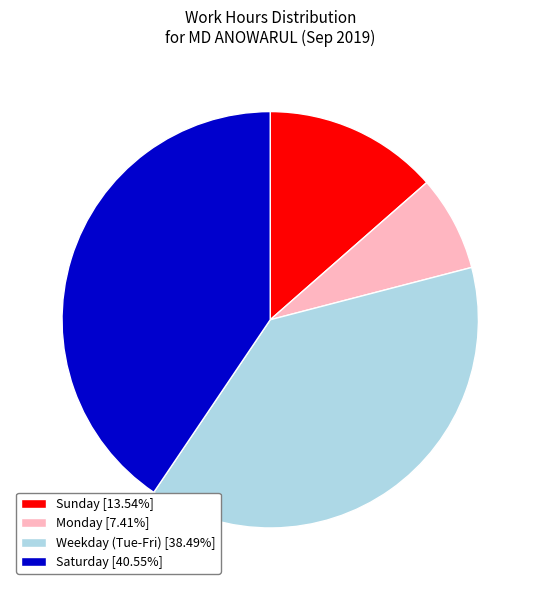

How many segments does this pie chart have?

4